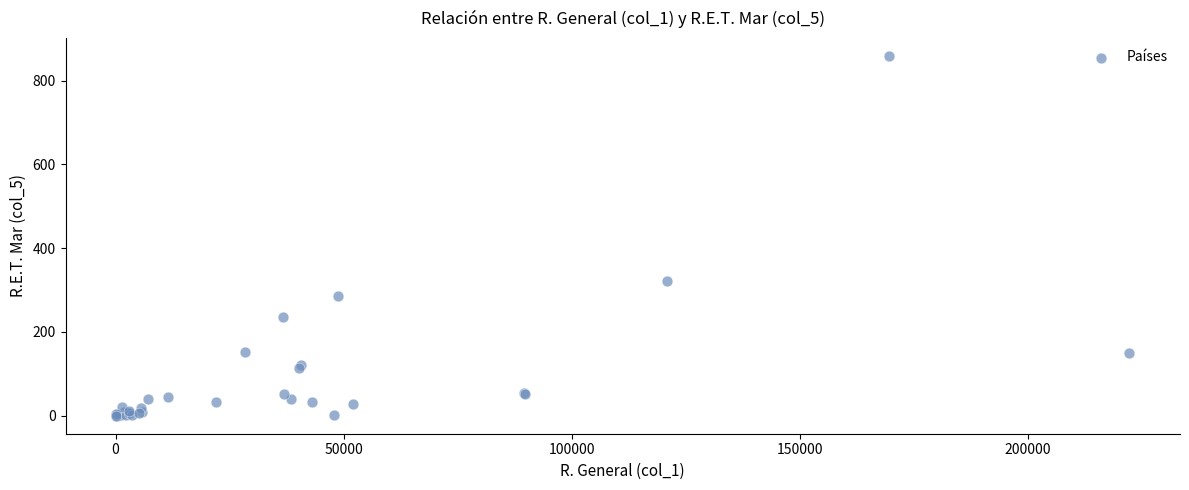

What Y value in the scatter plot is closest to 429?

321